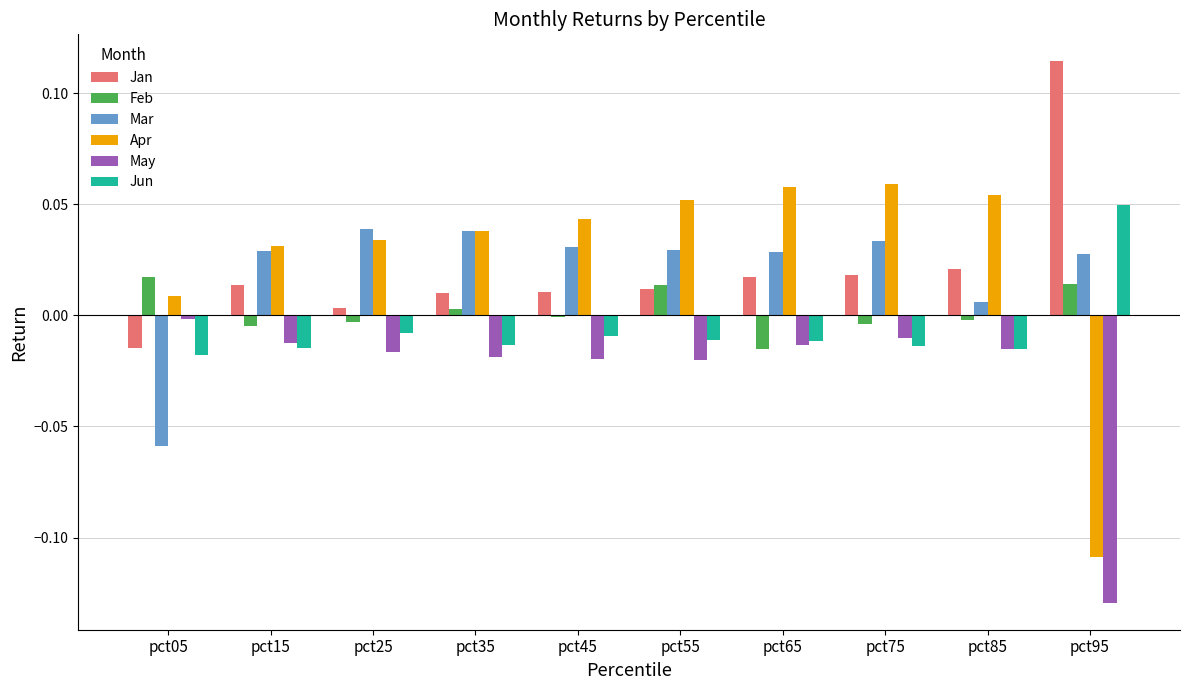

The value of Mar at pct45 is 0.0. True or false?

True